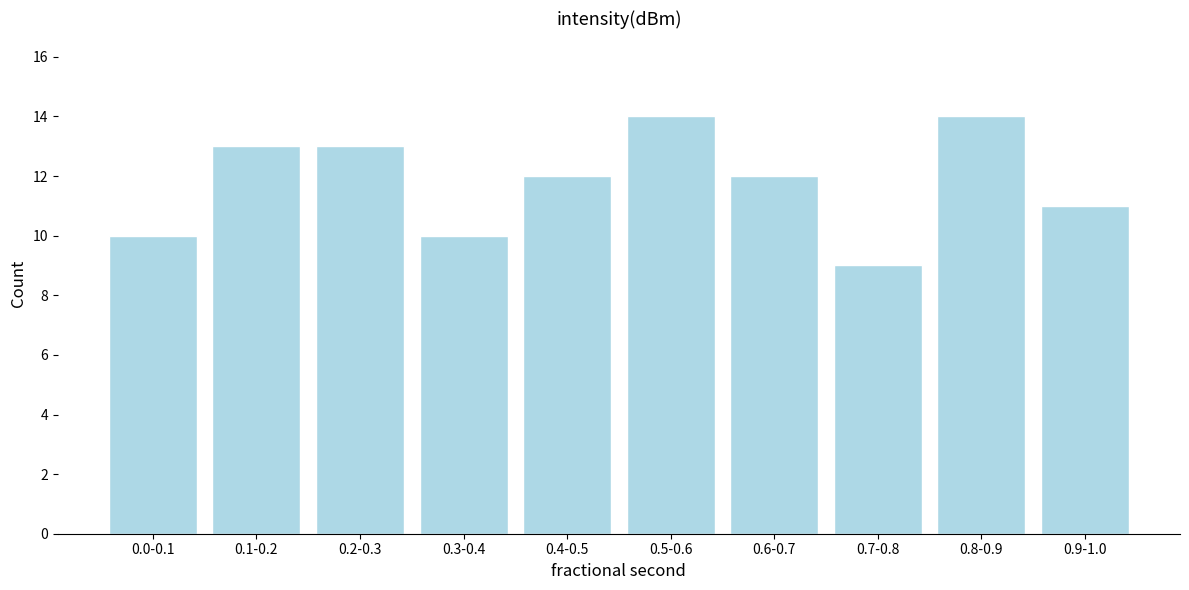

Reading left to right, what are all the values shown in this chart?

10	13	13	10	12	14	12	9	14	11